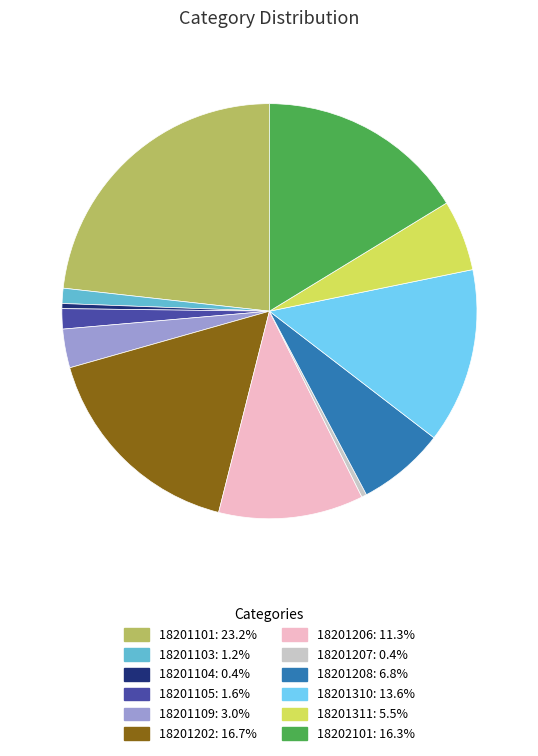

Is the sum of 18201311 and 18201109 greater than half?

No